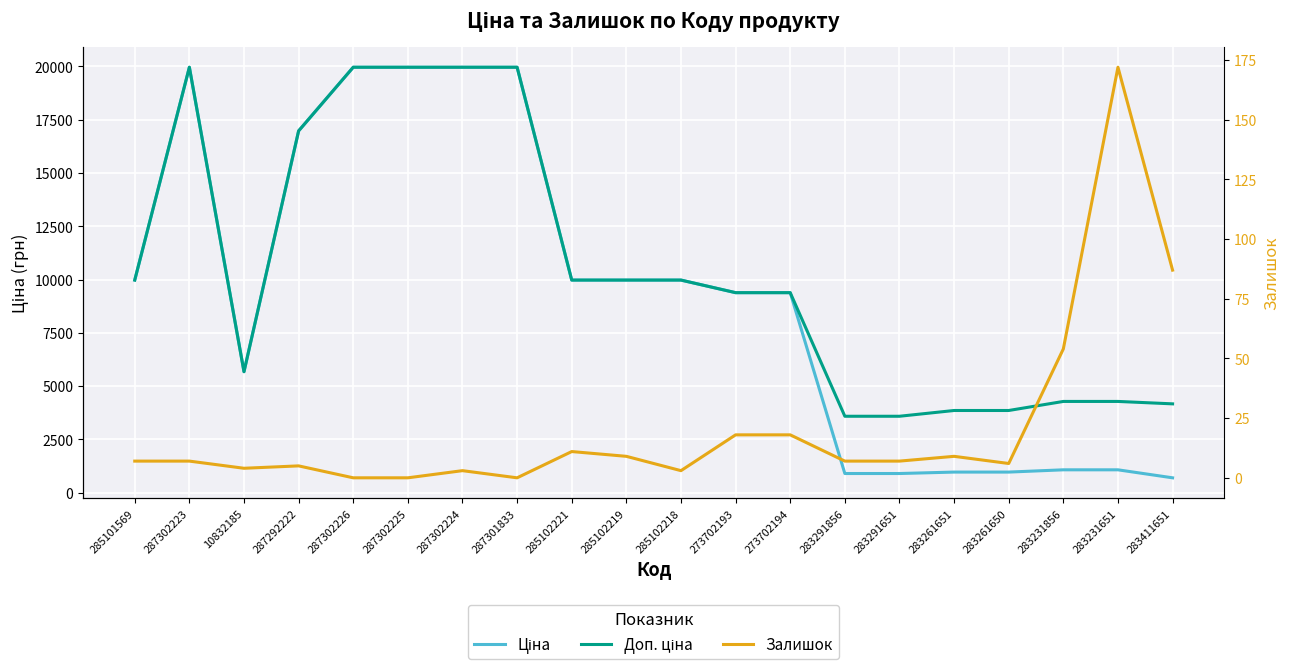

Reading right to left, list all the values displayed in this chart.

Ціна: 694.3	1069.8	1069.8	963.5	963.5	895.9	895.9	9384.0	9384.0	9975.0	9975.0	9975.0	19964.2	19964.2	19964.2	19964.2	16976.3	5673.8	19964.2	9975.0
Доп. ціна: 4165.6	4279.1	4279.1	3854.0	3854.0	3583.6	3583.6	9384.0	9384.0	9975.0	9975.0	9975.0	19964.2	19964.2	19964.2	19964.2	16976.3	5673.8	19964.2	9975.0
Залишок: 87.0	172.0	54.0	6.0	9.0	7.0	7.0	18.0	18.0	3.0	9.0	11.0	0.0	3.0	0.0	0.0	5.0	4.0	7.0	7.0